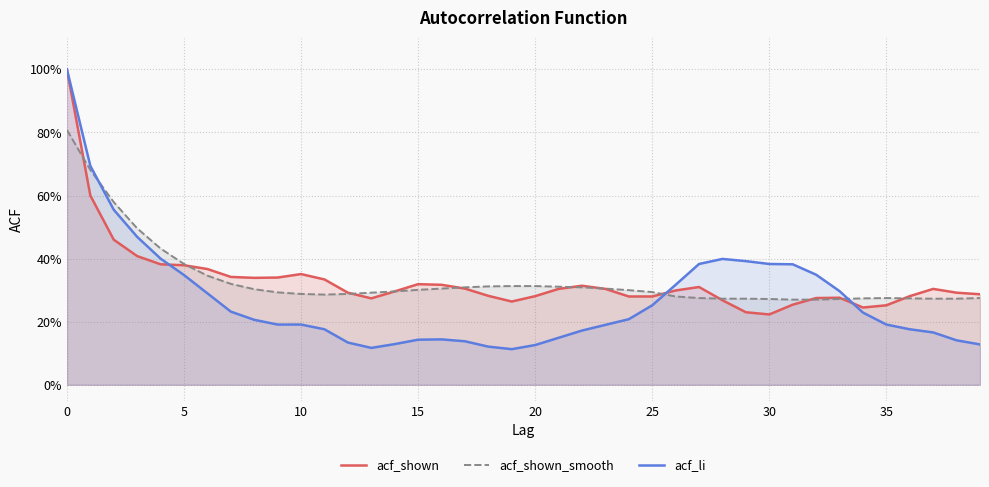

True or false: acf_shown_smooth and acf_shown intersect in this chart.

True